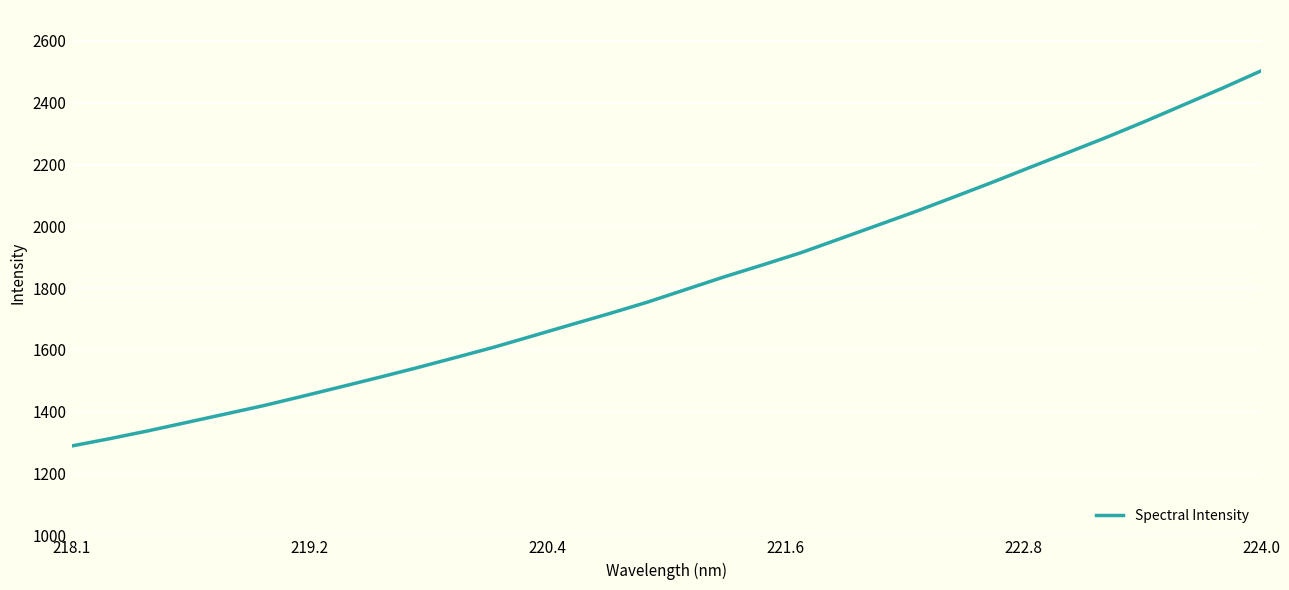

True or false: there are more than 2 points higher than both neighbors.

False